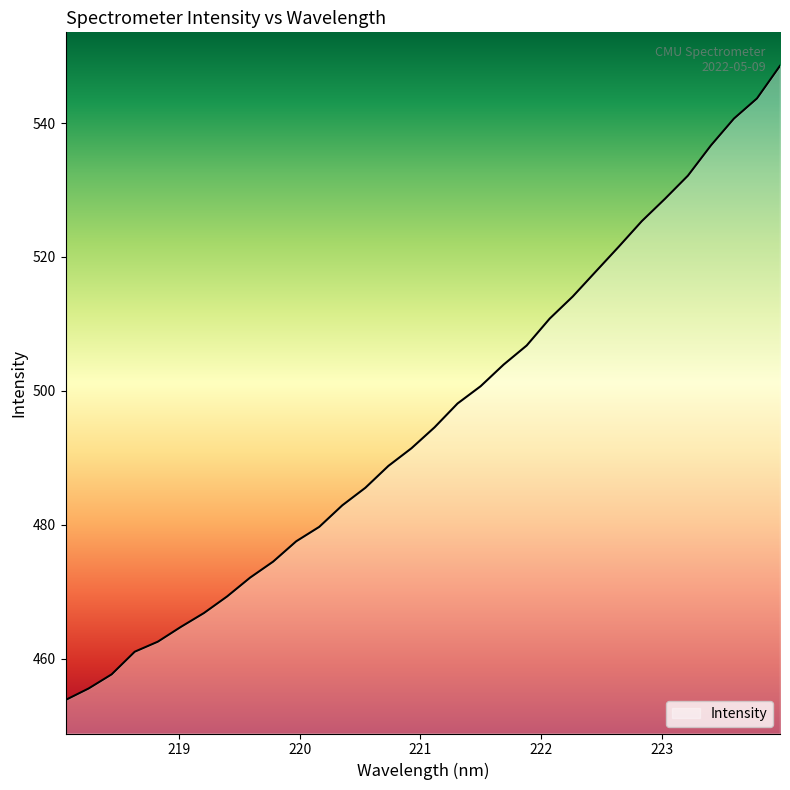

What is the difference between the maximum and minimum values?

94.7